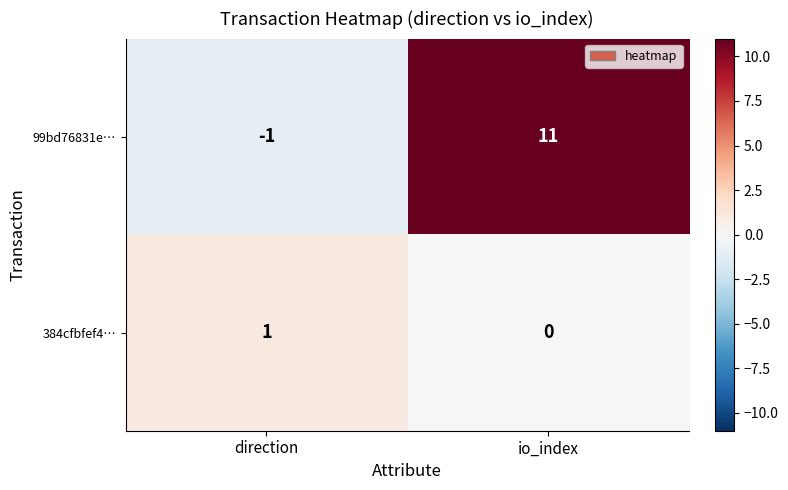

Count the number of categories in the chart.

2